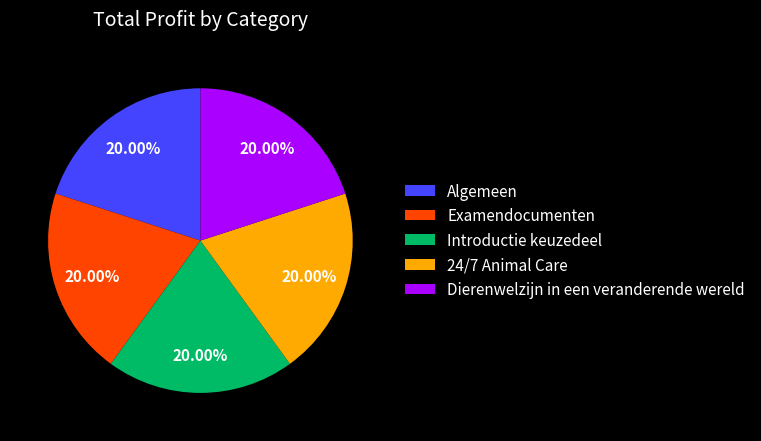

How many segments does this pie chart have?

5